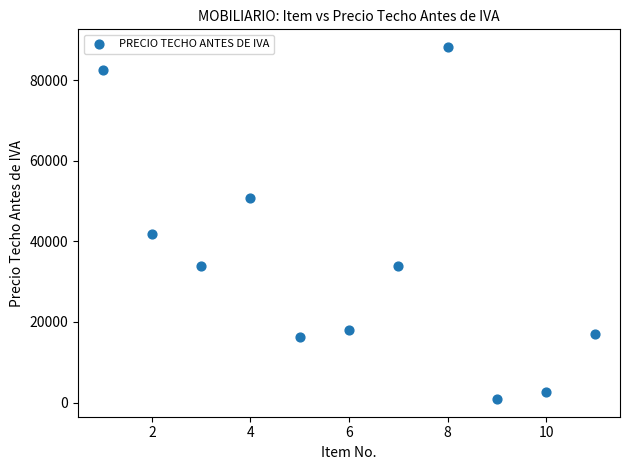

What Y value in the scatter plot is closest to 44525?

41800